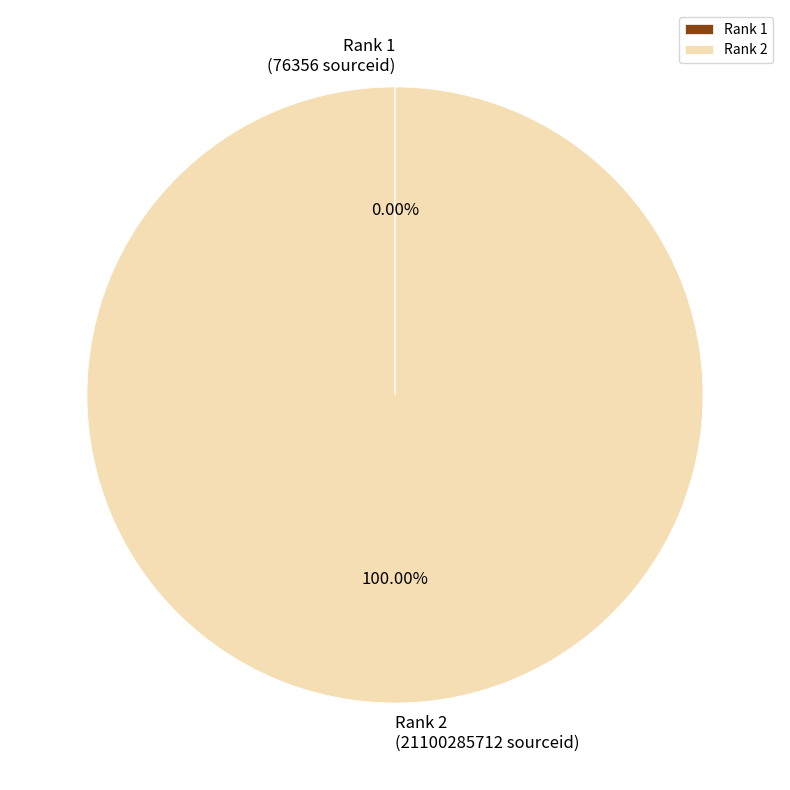

What is the majority slice?

Rank 2